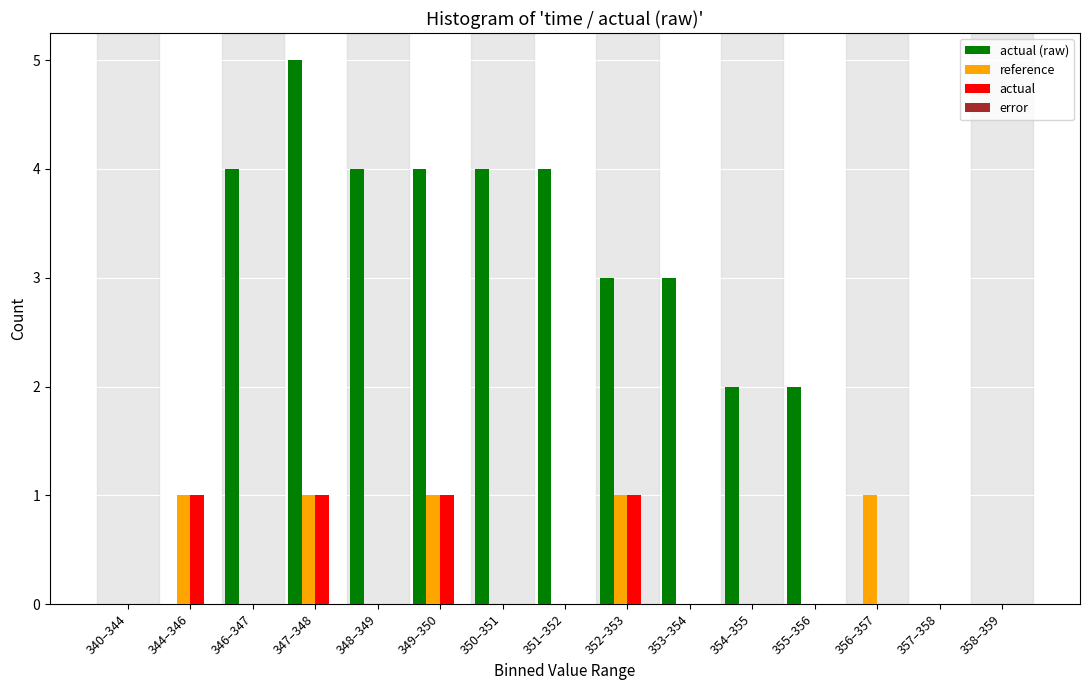

What is the sum of all reference values?

5